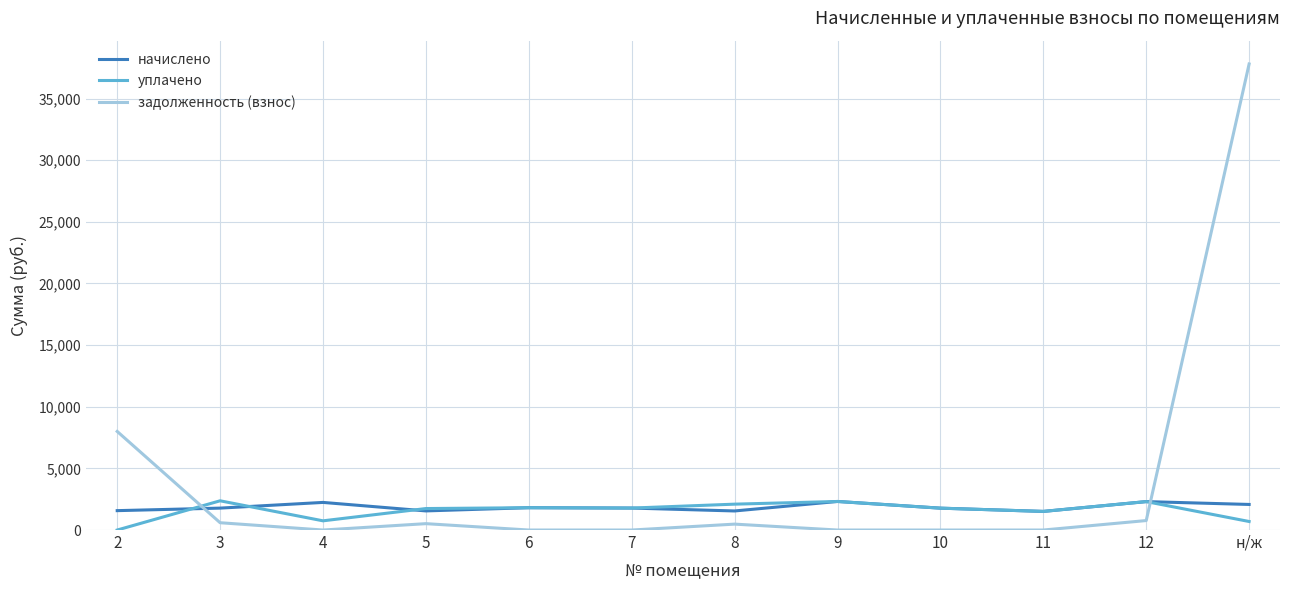

Which series has the widest spread of values?

задолженность (взнос)